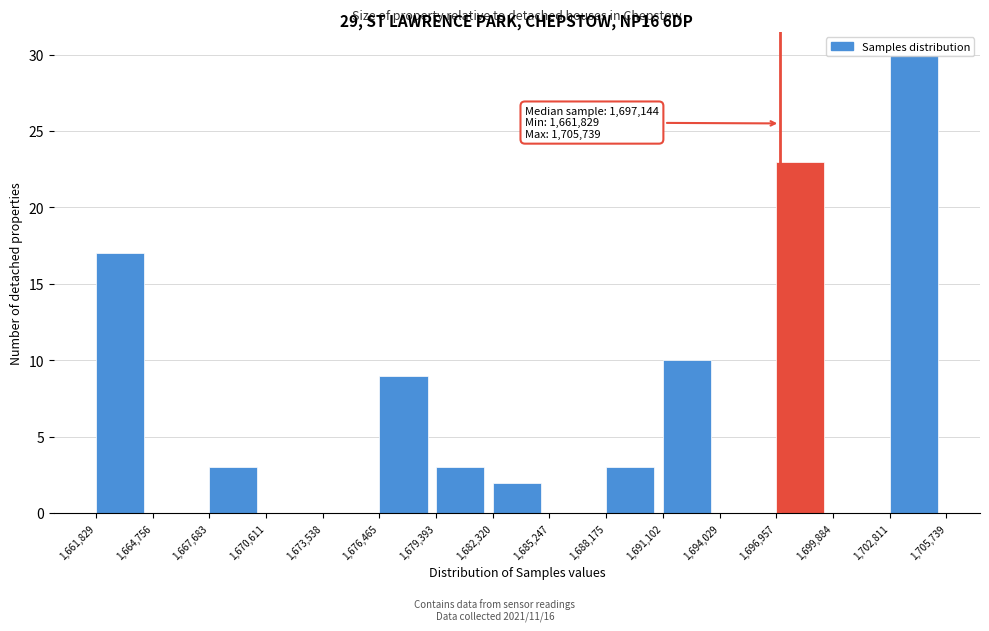

Which range on the x-axis has the tallest bar?

1,702,811 to 1,705,739